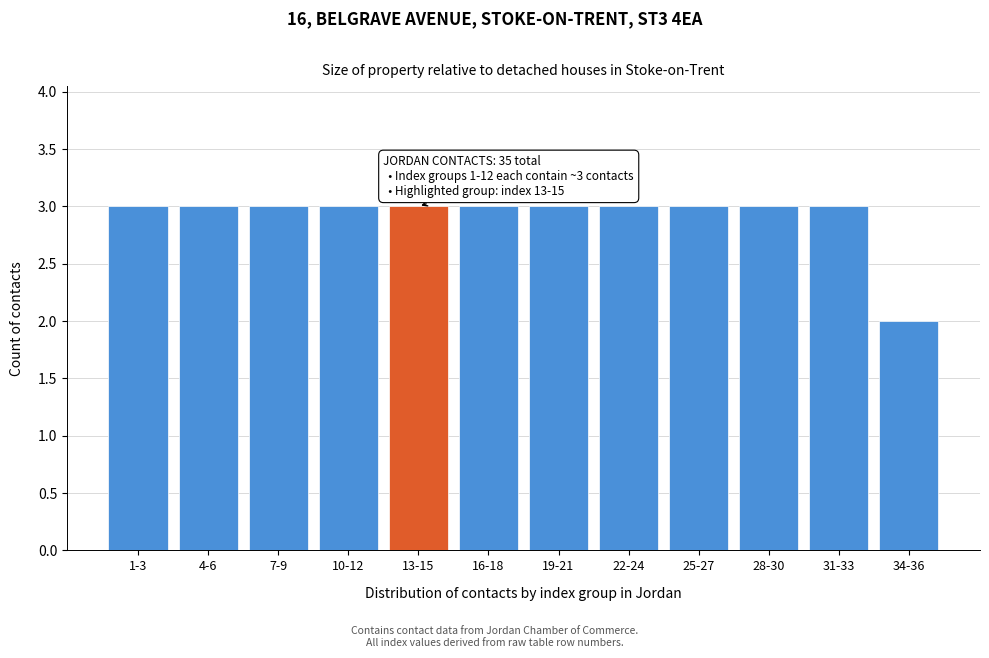

Reading right to left, transcribe all the data shown in this chart.

2	3	3	3	3	3	3	3	3	3	3	3